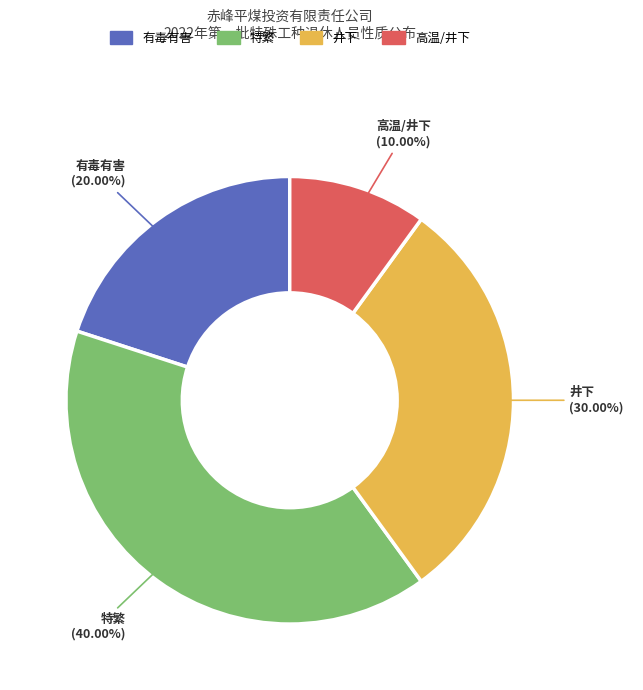

What portion of the pie excludes 特繁?

60.0%